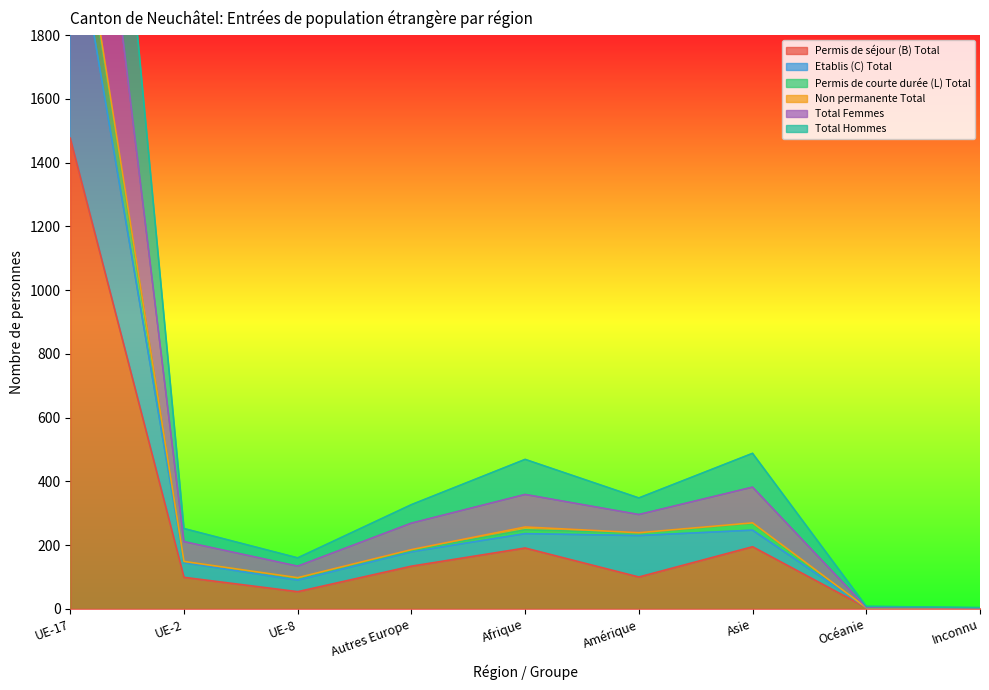

At which category is the sum across all series the highest?

UE-17